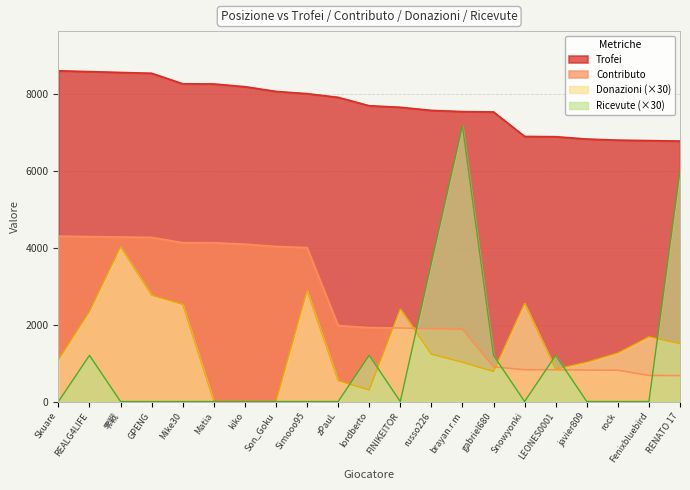

Rank the series at russo226 from lowest to highest value.

Donazioni (×30), Contributo, Ricevute (×30), Trofei